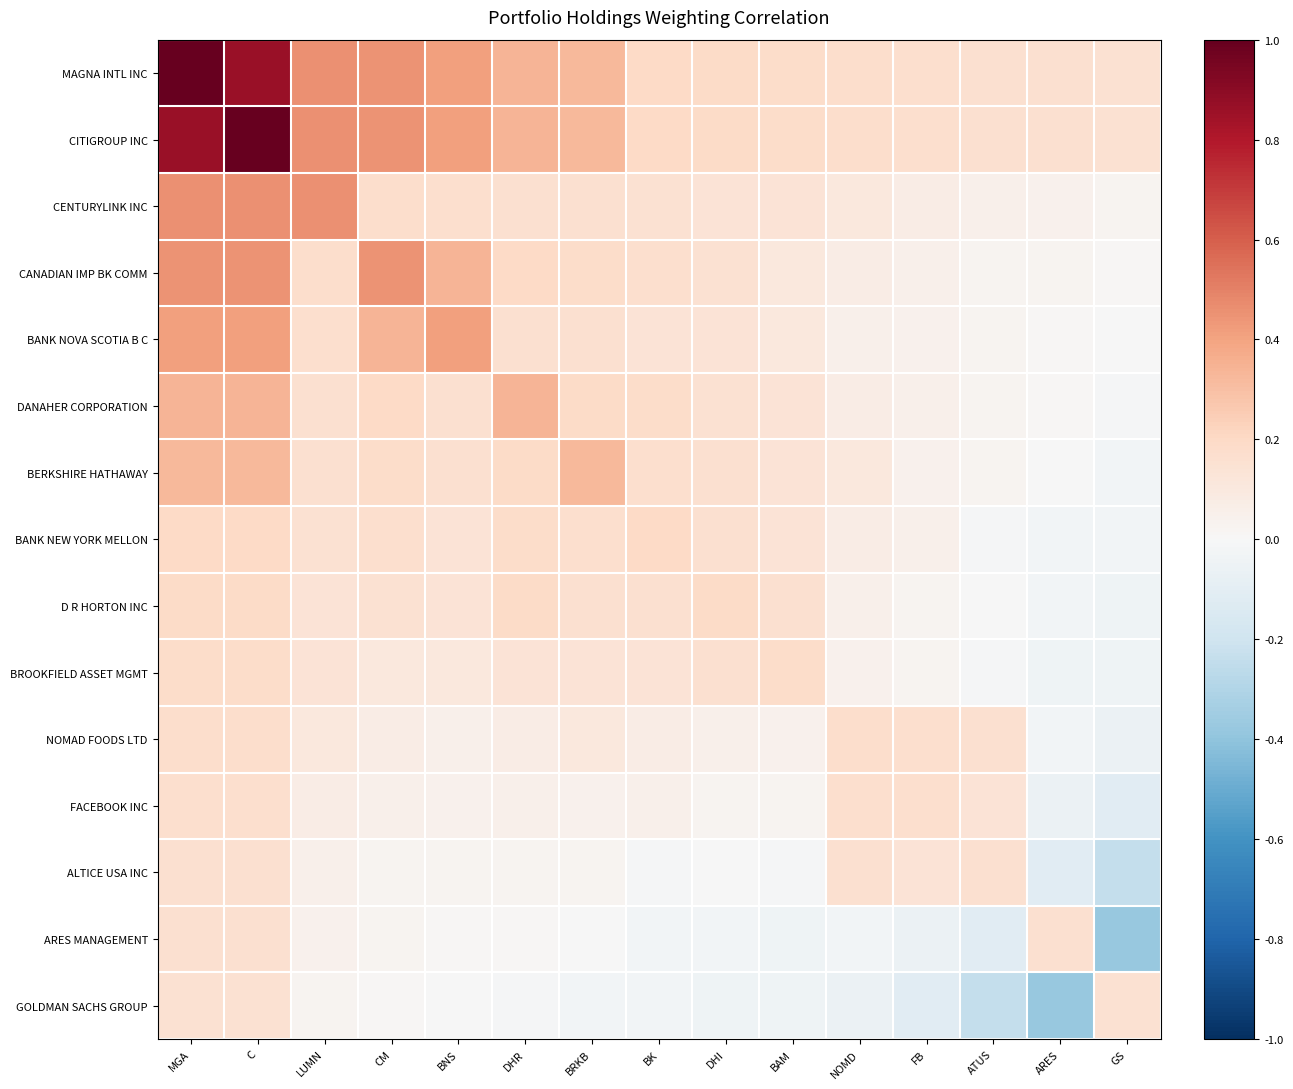

At which category does the chart reach its peak across all series?

MGA